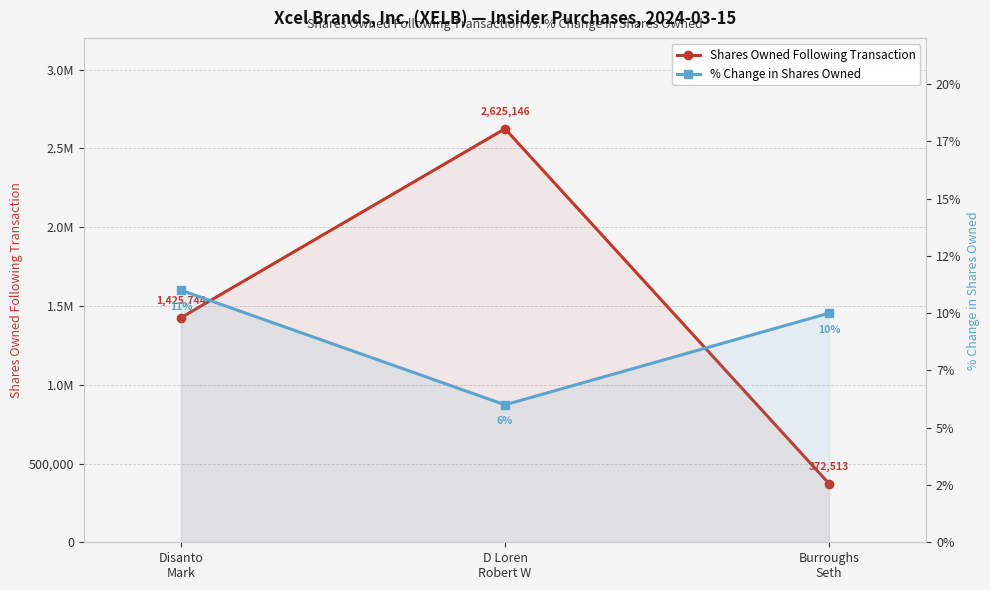

What is the value of the % Change in Shares Owned point at the 2nd from the left?

6